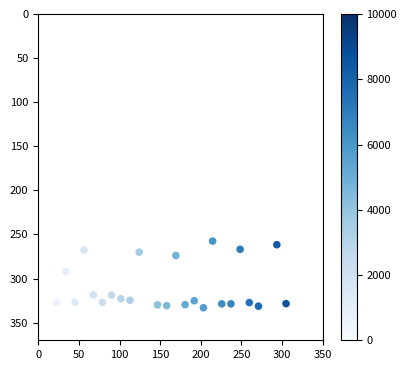

What is the range of X values (max minus min)?

282.3